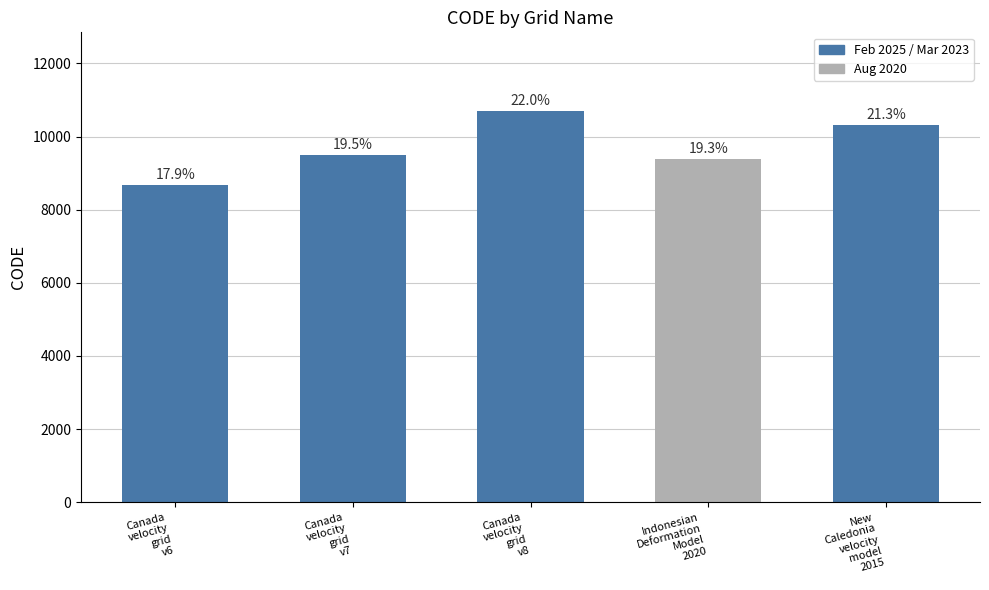

Does the chart contain any negative values?

No